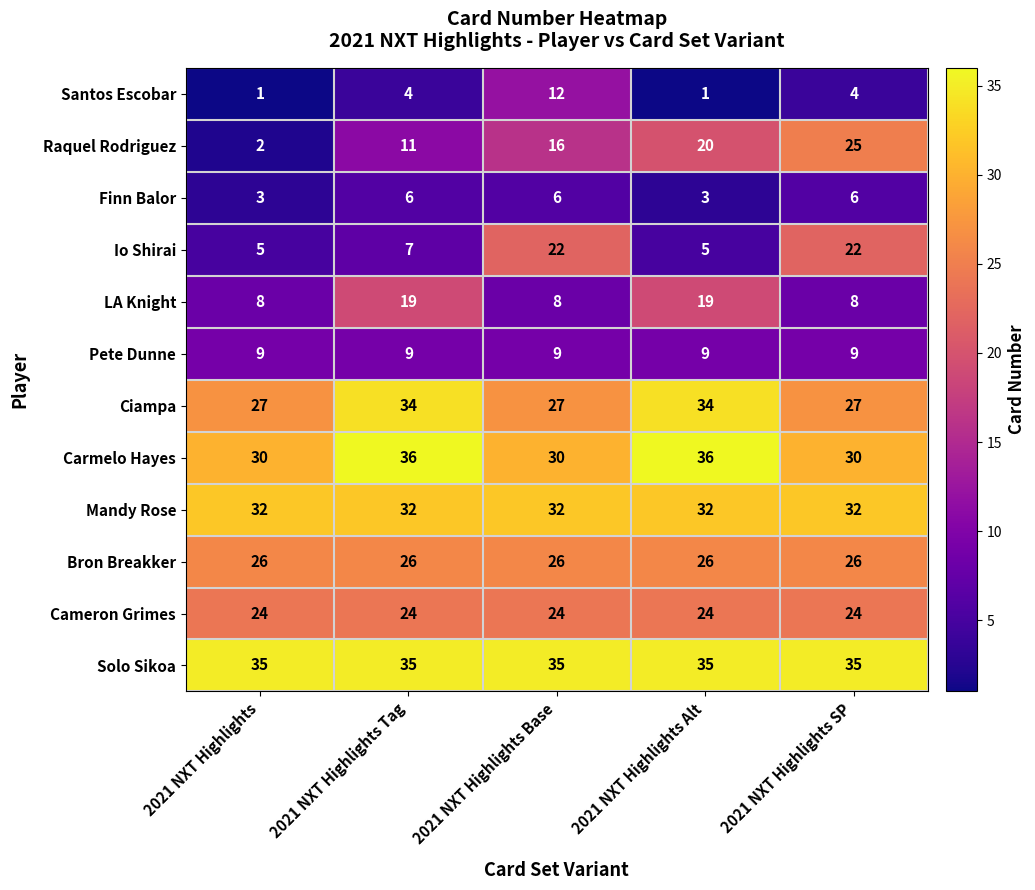

What is the highest value of the Mandy Rose series?

32